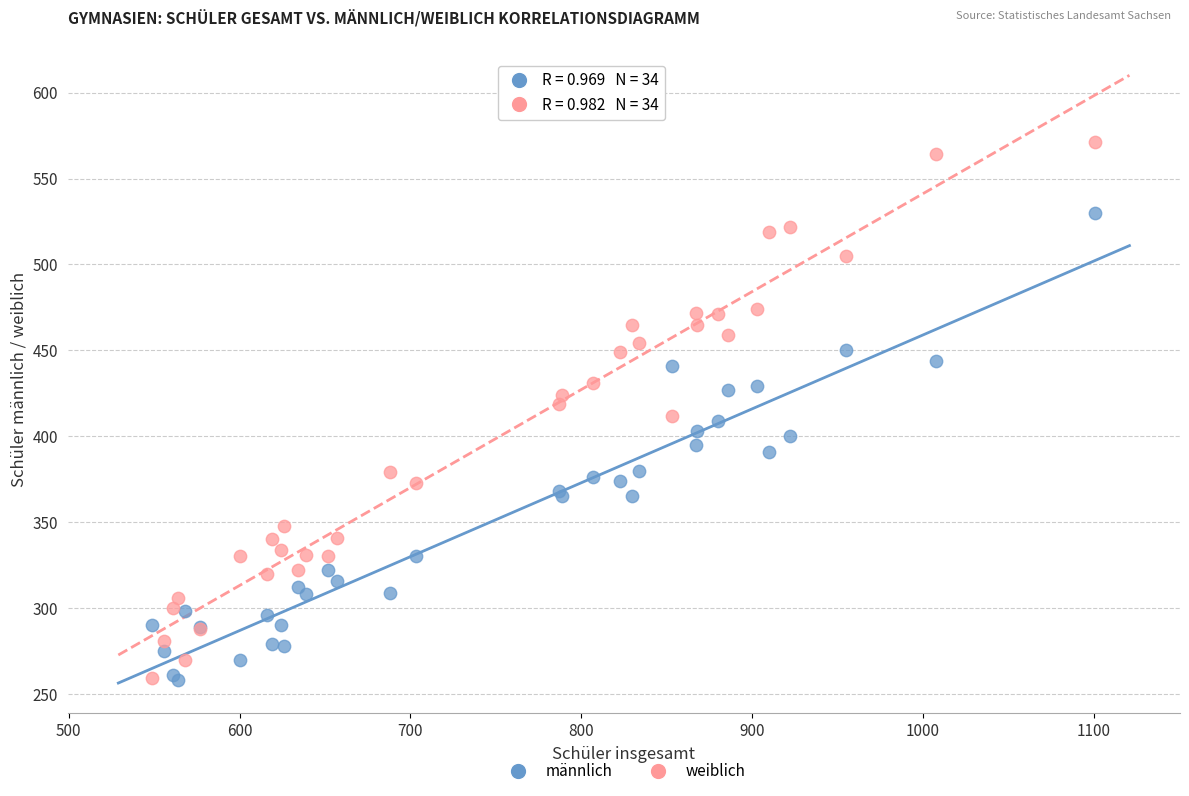

Which series has the widest spread of Y values?

weiblich